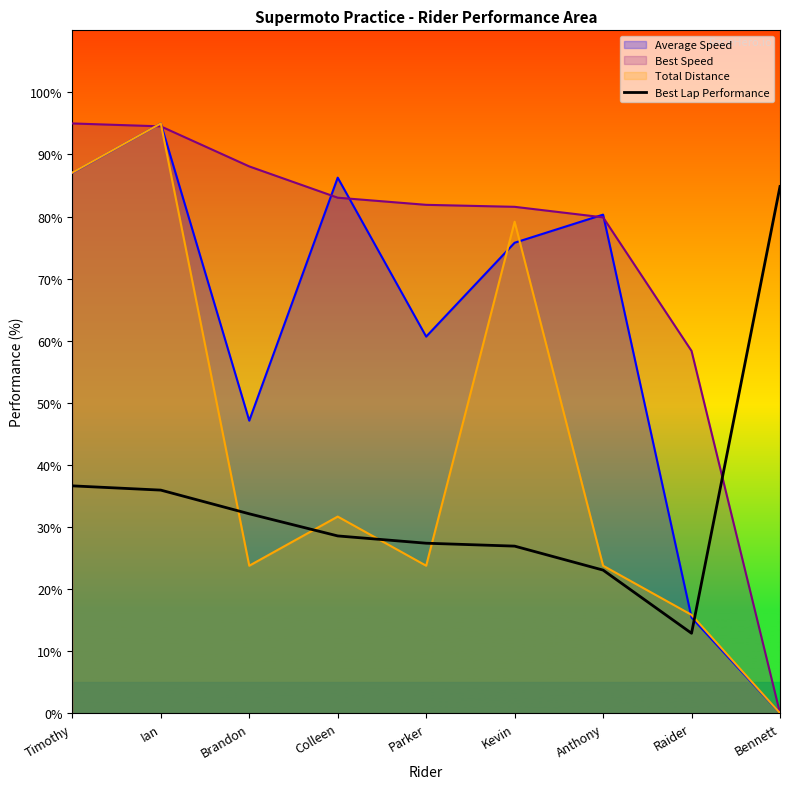

How many lines are shown in the chart?

4